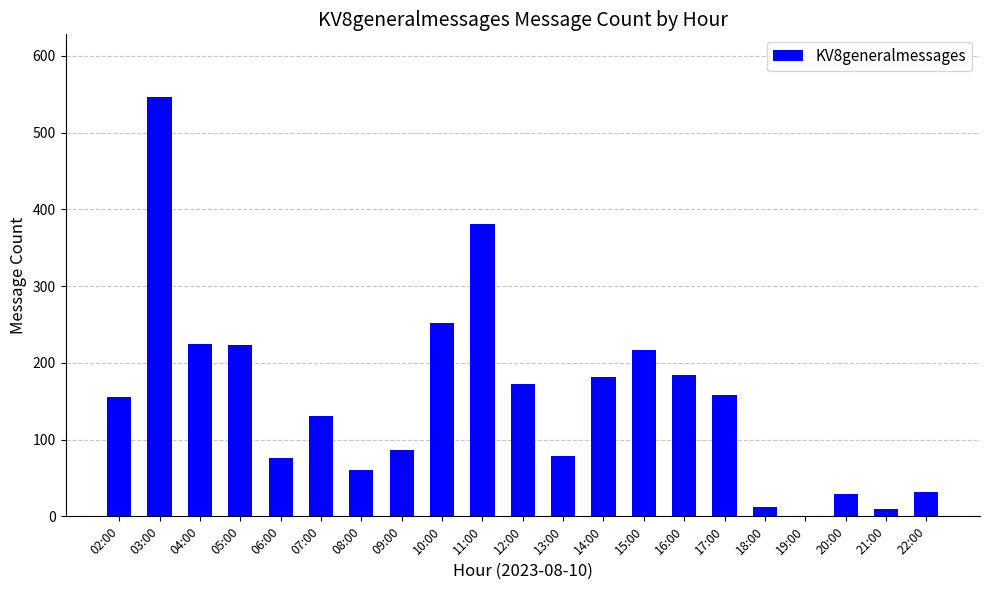

Approximately how many times larger is the value at 03:00 compared to 06:00?

7.2